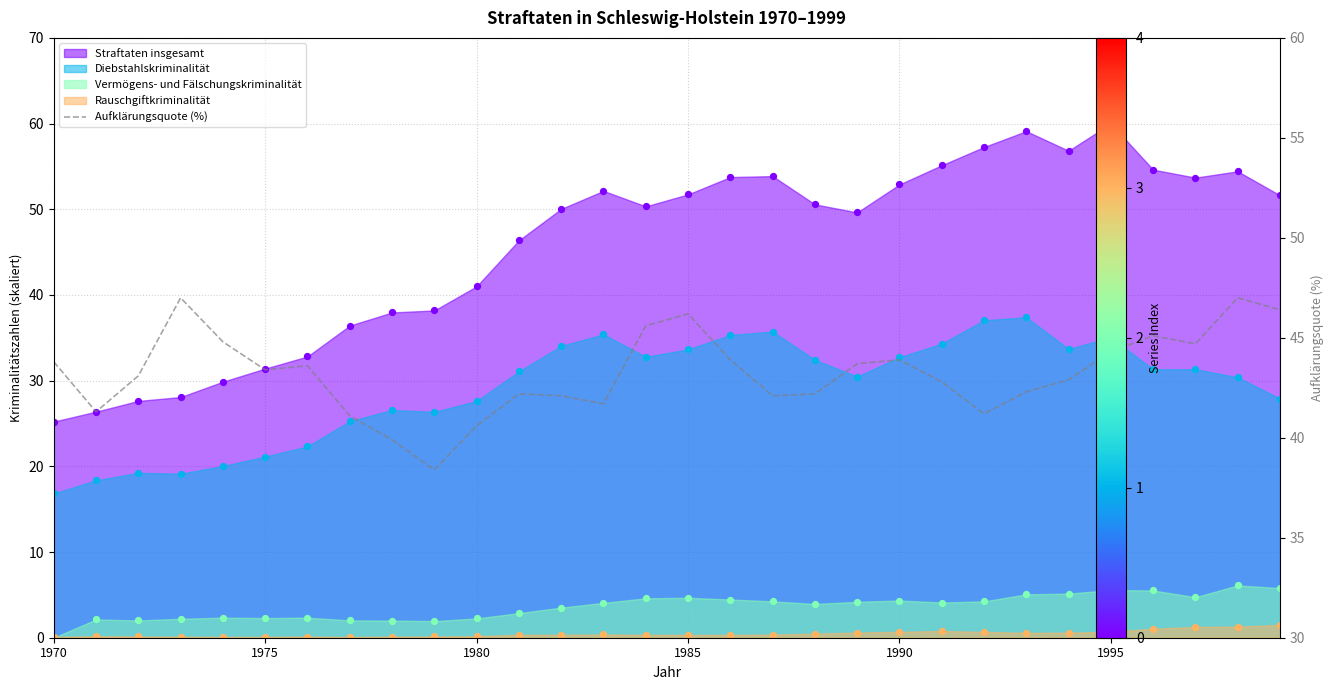

Between 15 and 12, which is larger?

15